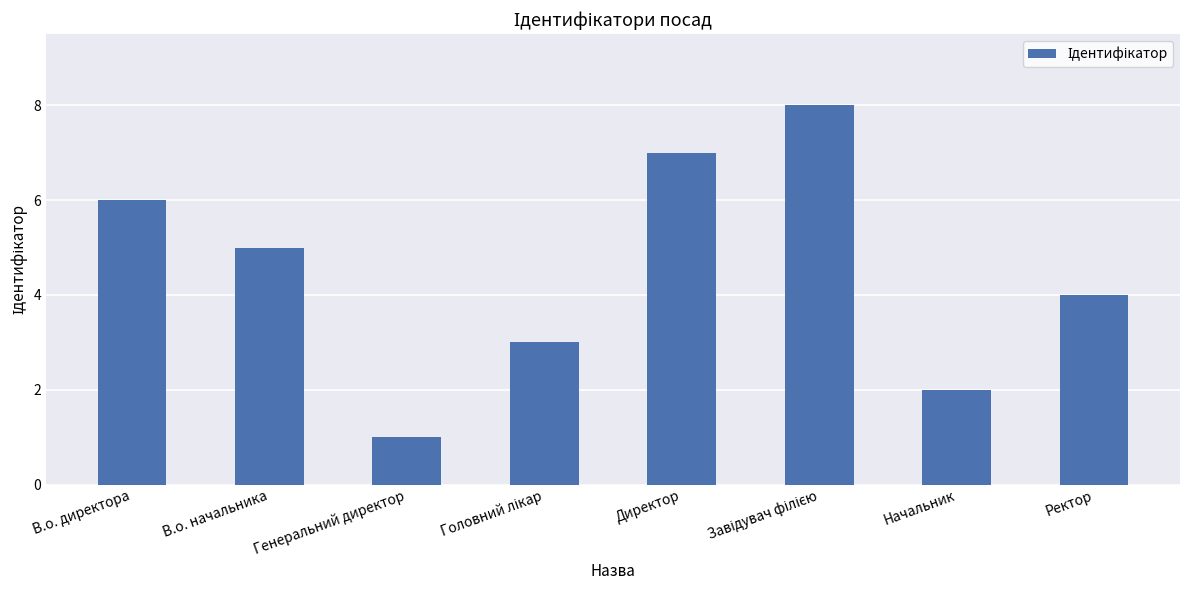

What is the approximate value at Директор?

7